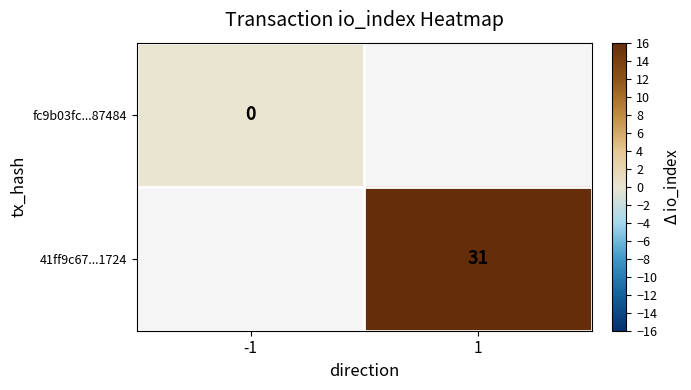

The value of 41ff9c67...1724 at 1 is 31.0. True or false?

True